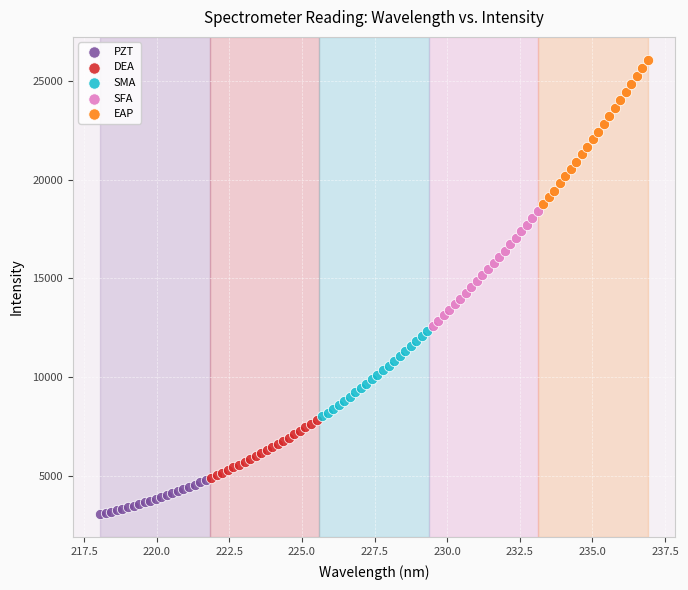

Which series contains the lowest Y value?

PZT